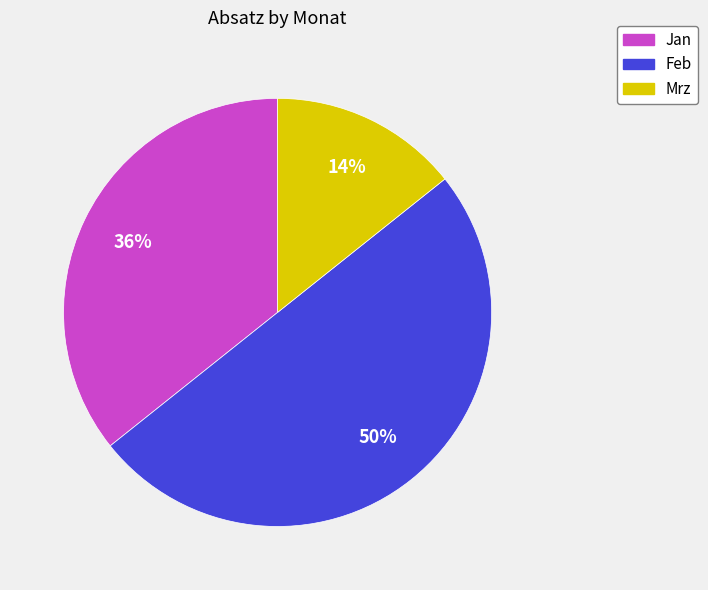

Combined, do Mrz and Feb account for over 50%?

Yes